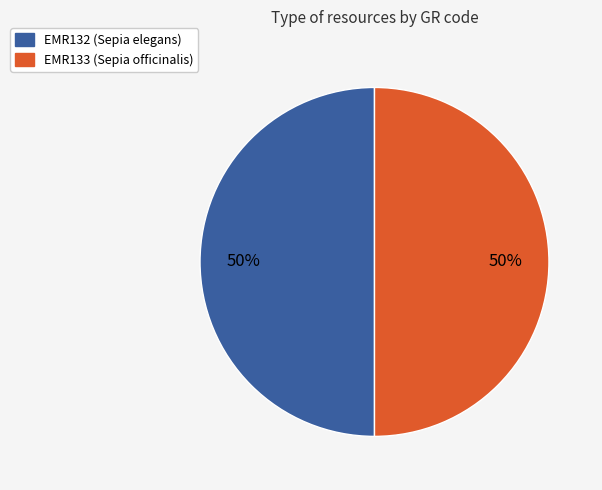

Is the sum of EMR132 (Sepia elegans) and EMR133 (Sepia officinalis) greater than half?

Yes